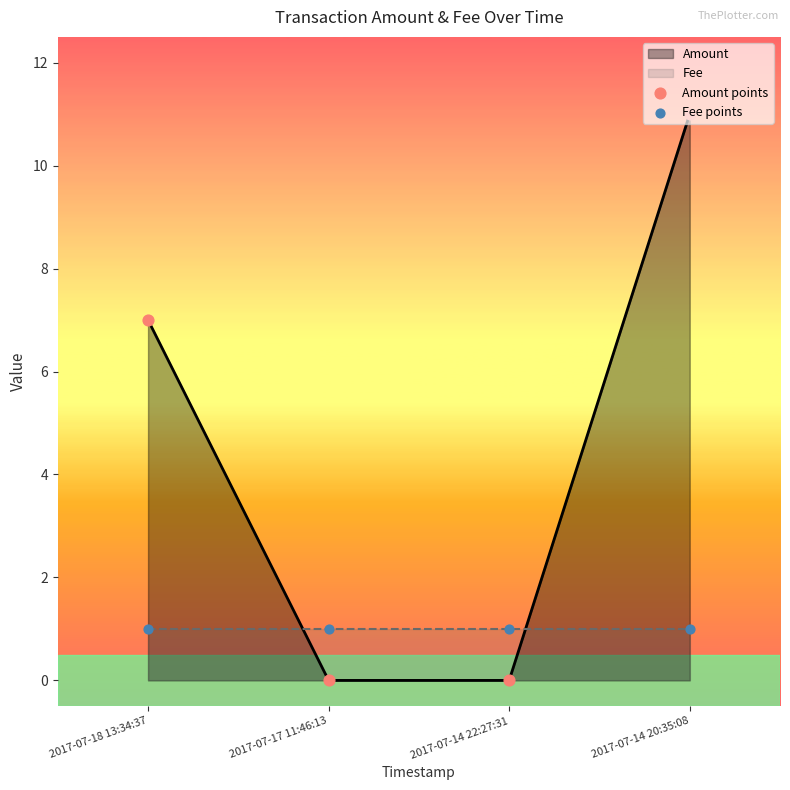

What is the total value across all series at 2017-07-14 22:27:31?

1